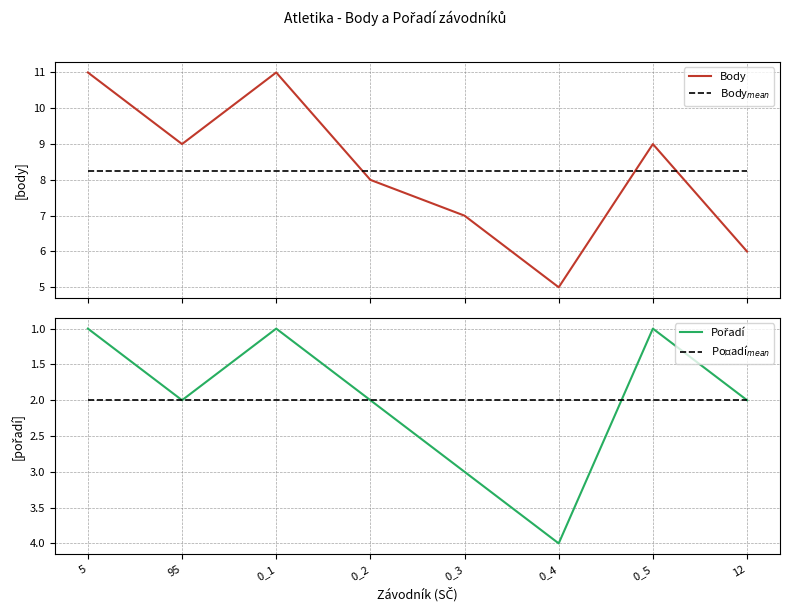

The Pořadí$_{mean}$ series shows 3.5 at 0_5. True or false?

False